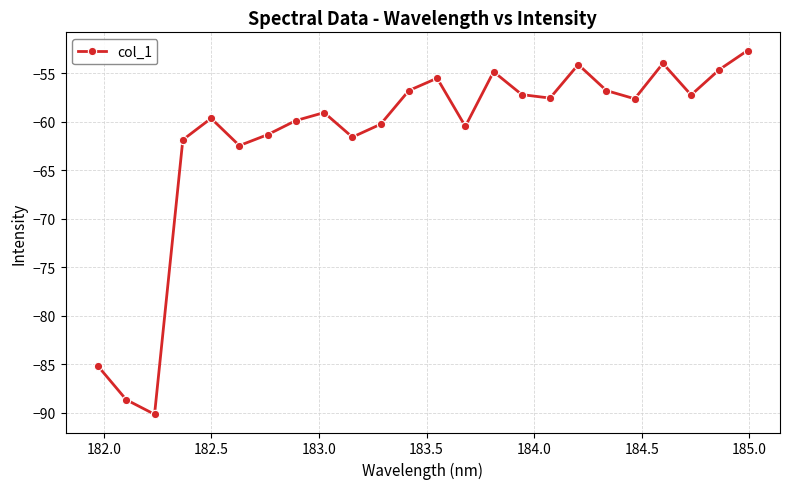

How many points are lower than both their immediate neighbors (excluding endpoints)?

7